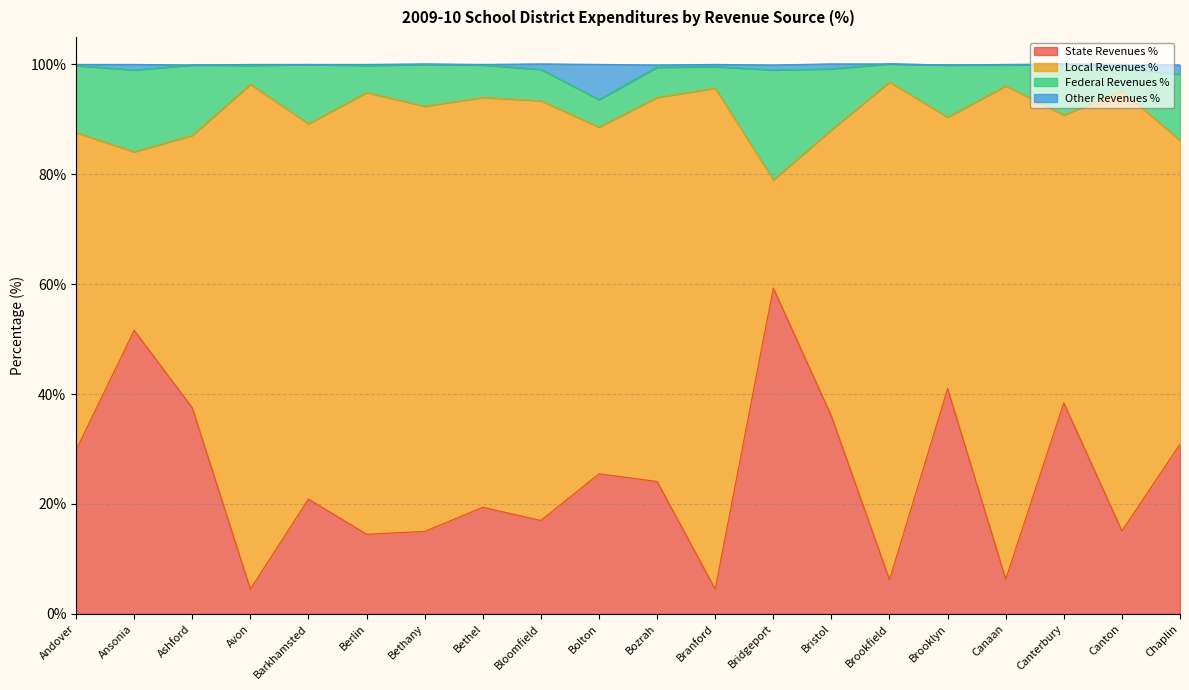

What is the label of the 14th point from the left?

Bristol